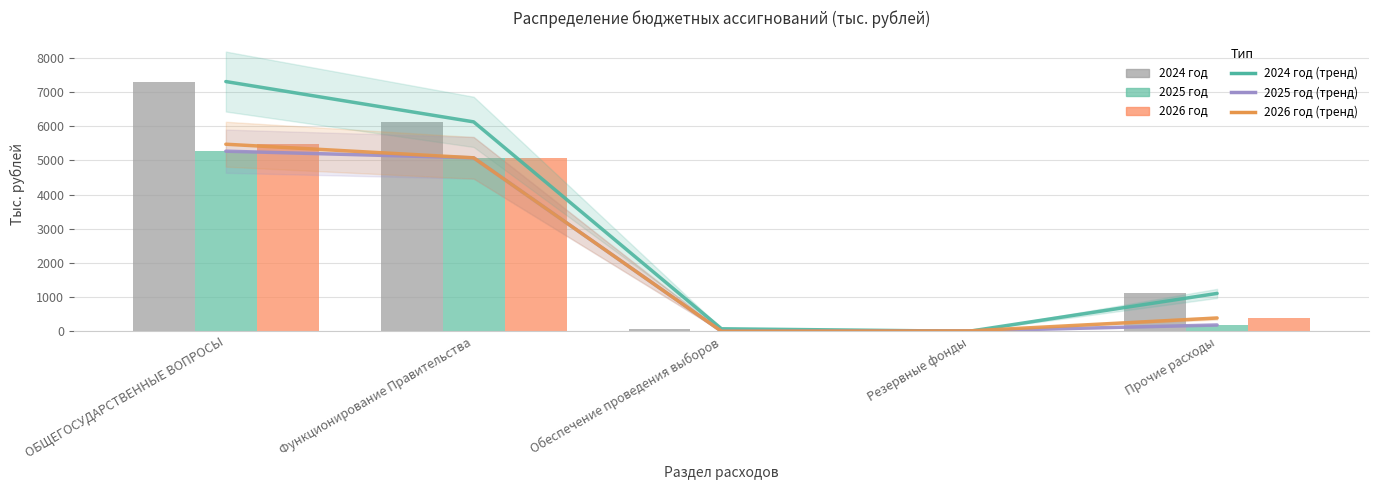

The 2024 год series shows 101.0 at Обеспечение проведения выборов. True or false?

False